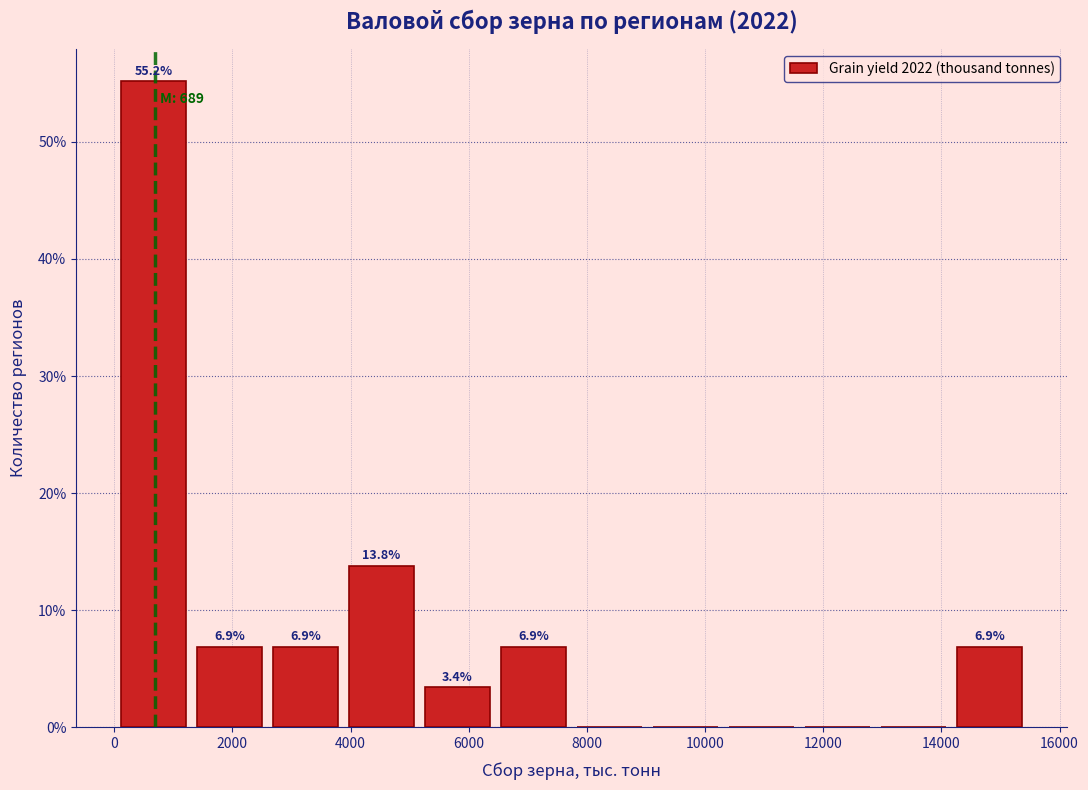

Over which range of the x-axis is the bar tallest?

0 to 1400